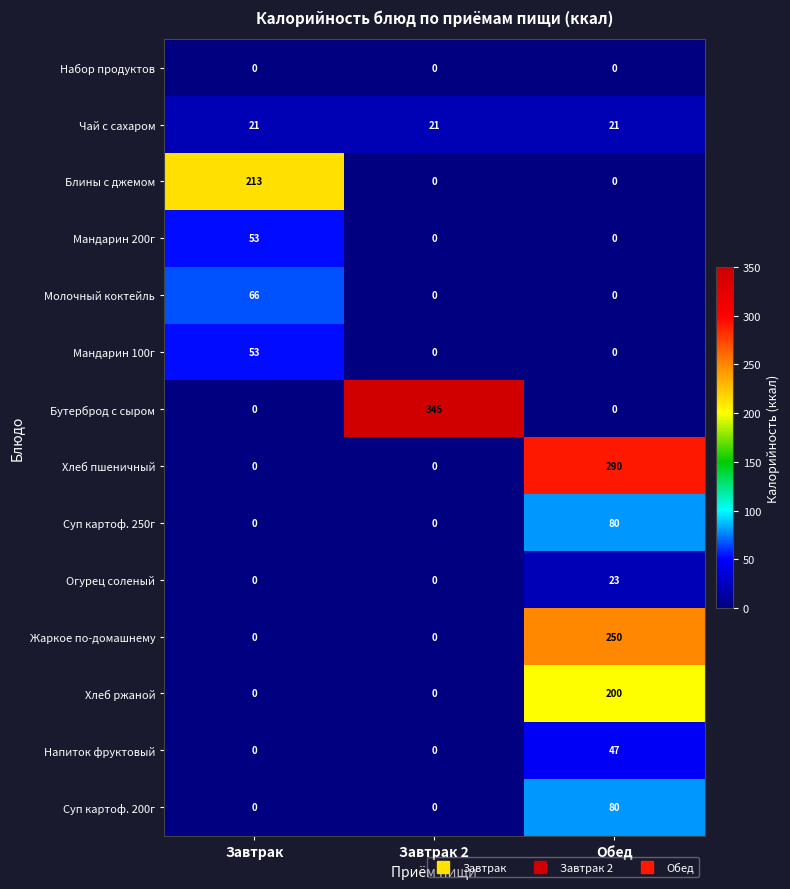

Read the Суп картоф. 250г value at Обед.

80